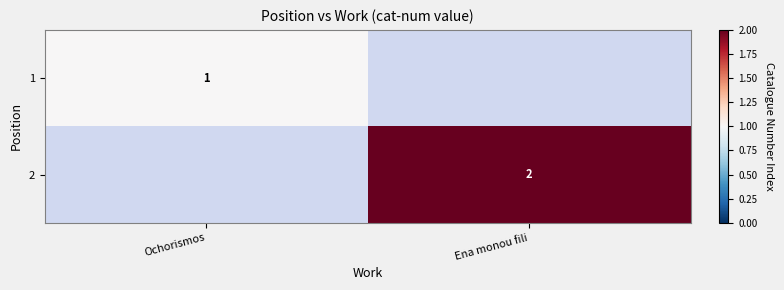

Is it true that 2 equals 3.0 at Ena monou fili?

False